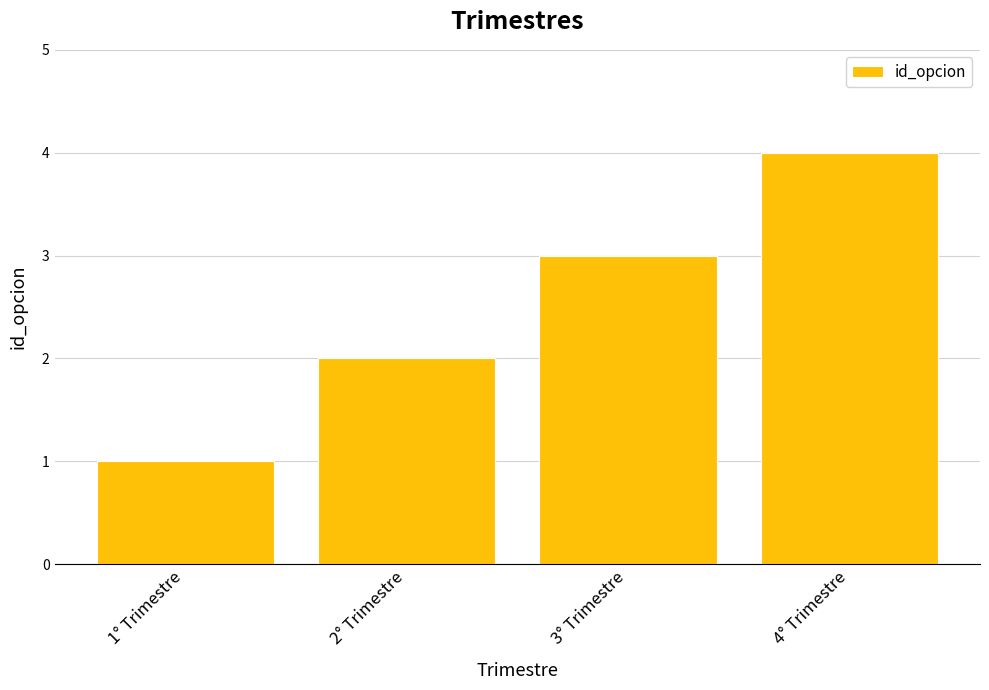

Which category has the lowest value across all series?

1° Trimestre